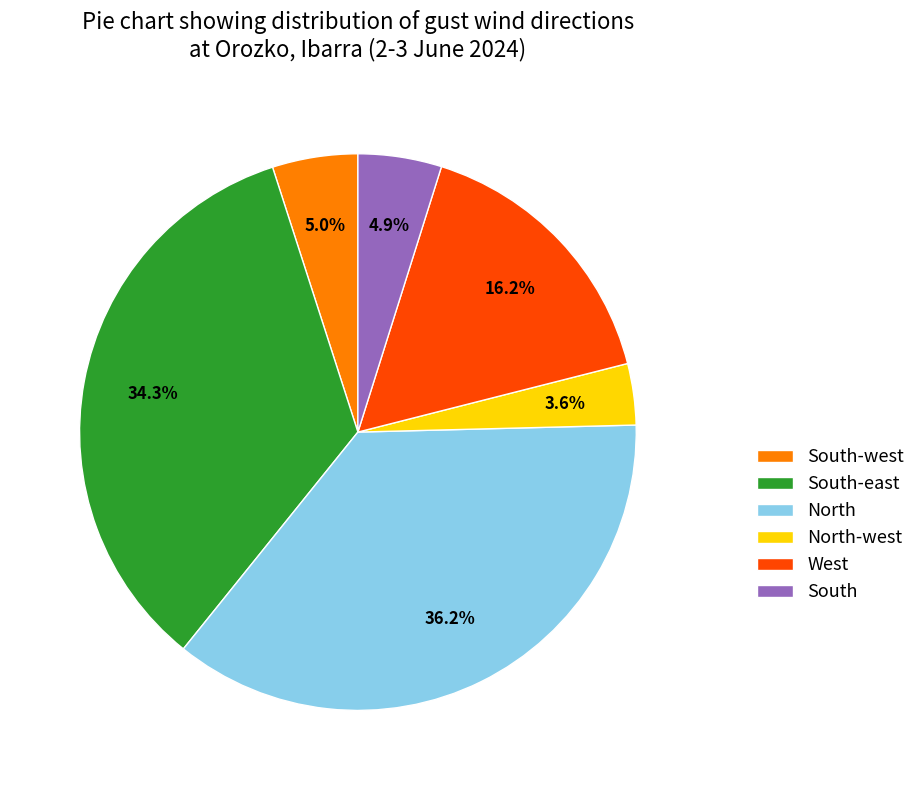

What is the total percentage of South-east and North?

70.4%